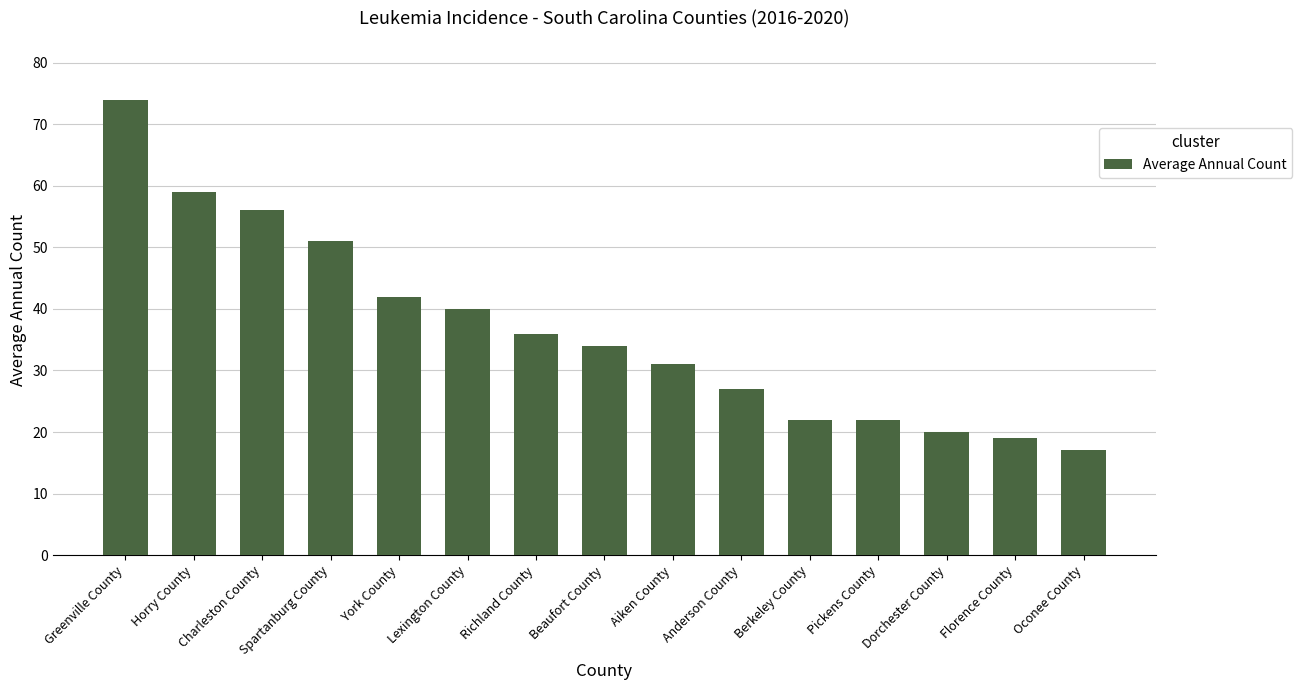

What is the difference between the maximum and minimum values?

57